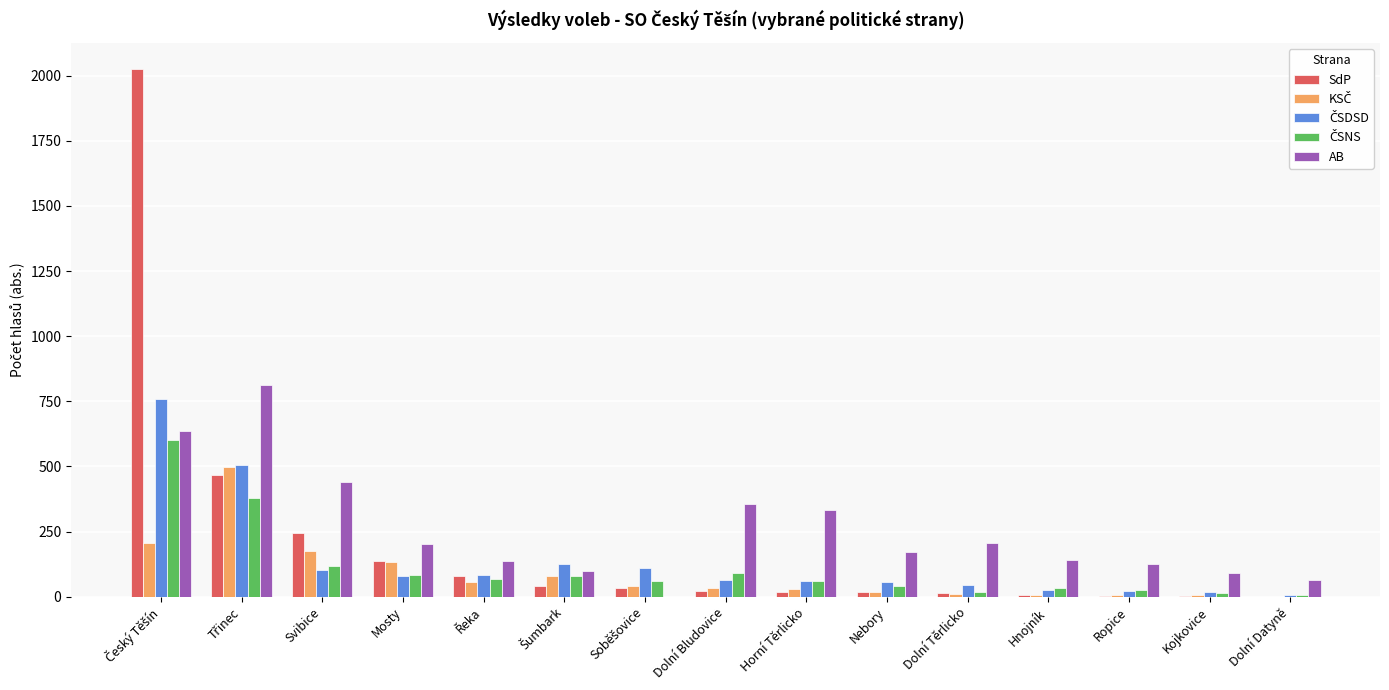

What is the highest value of the SdP series?

2024